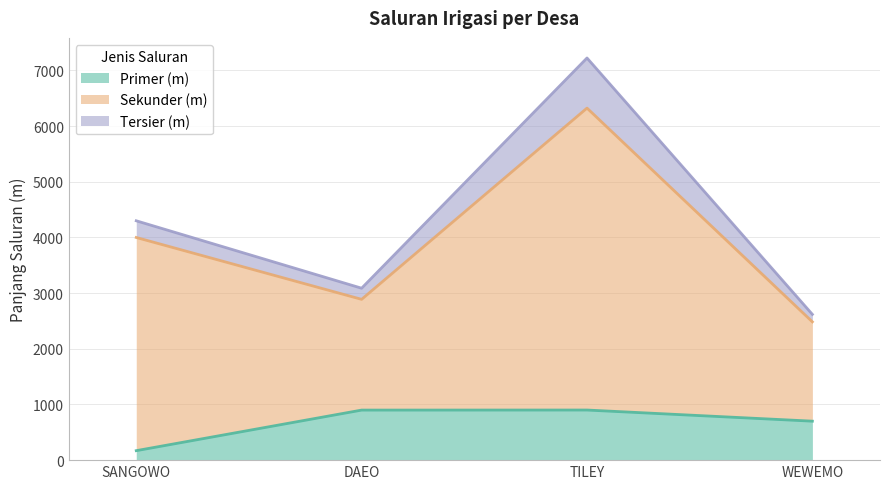

True or false: Tersier (m) has a value of 4668.1 at DAEO.

False